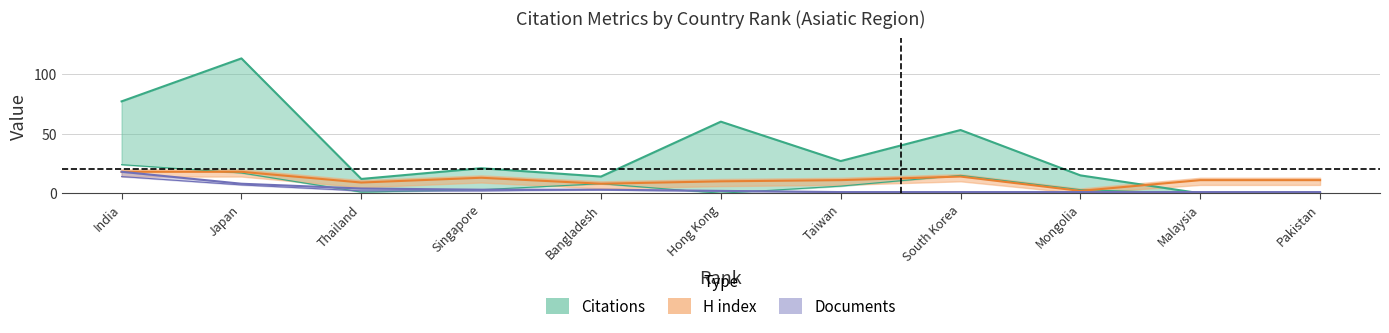

How many values in the Documents series exceed 2?

5